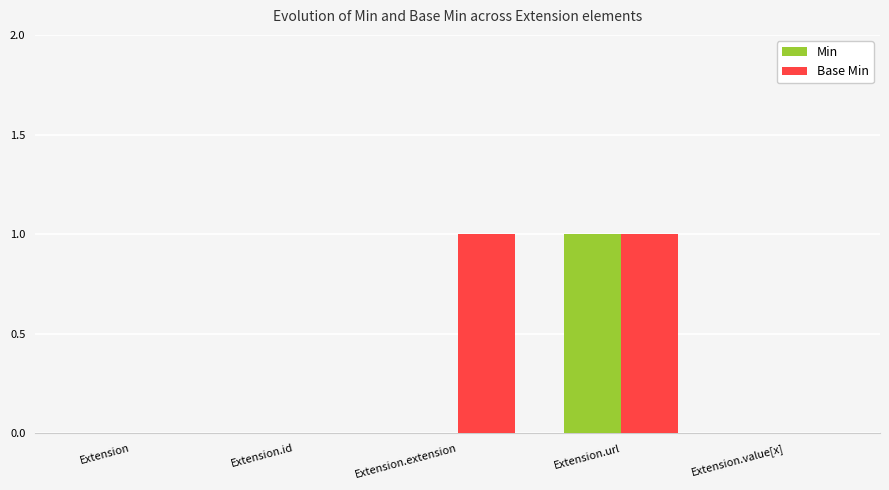

The value of Min at Extension is 0. True or false?

True